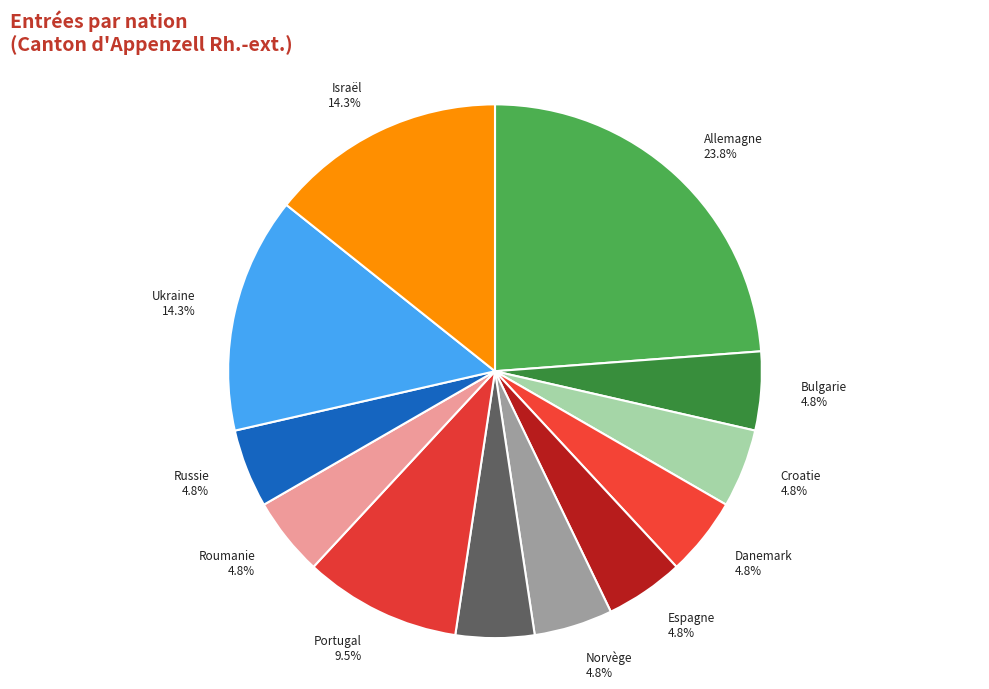

What is the largest slice in the pie chart?

Allemagne